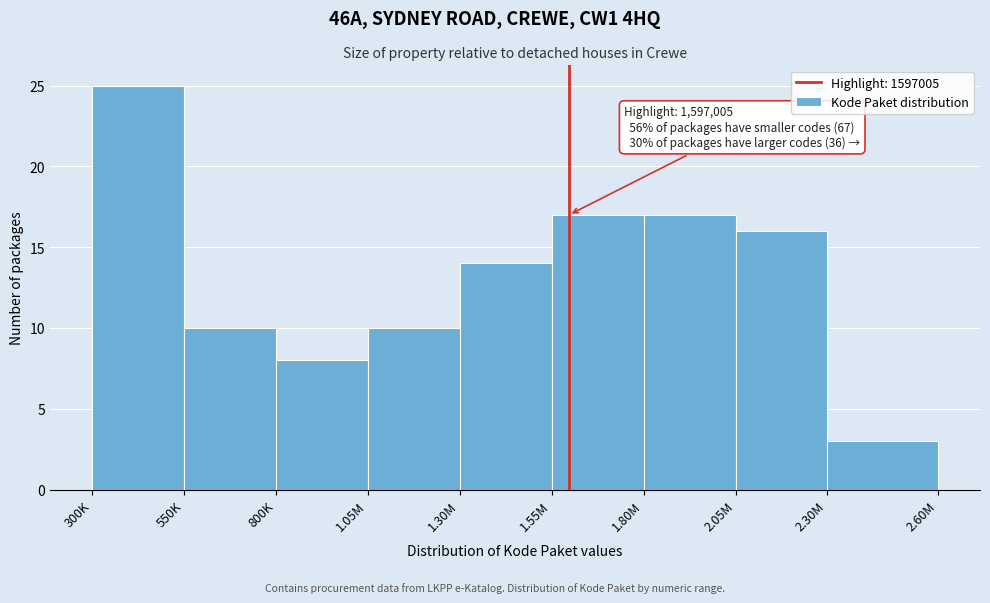

Reading left to right, what are all the values shown in this chart?

25	10	8	10	14	17	17	16	3